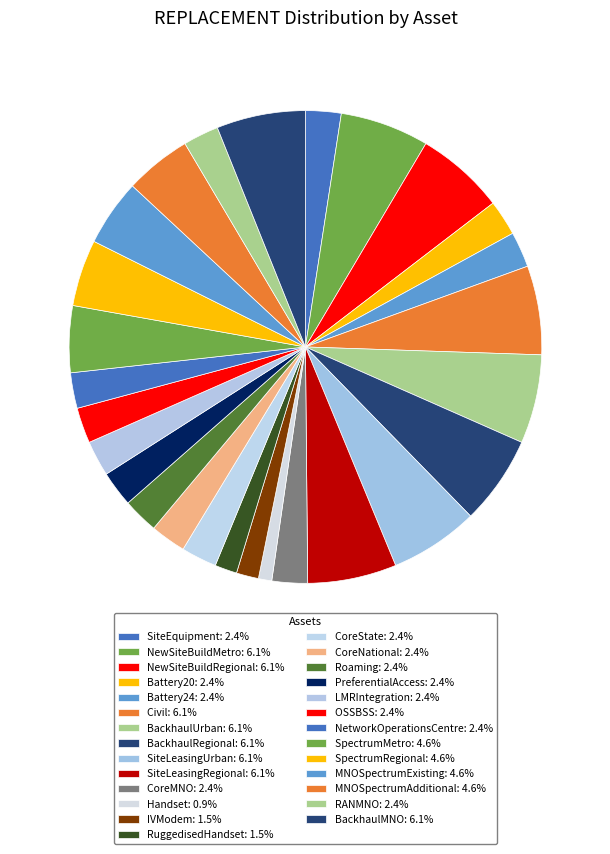

How many slices are in this pie chart?

27